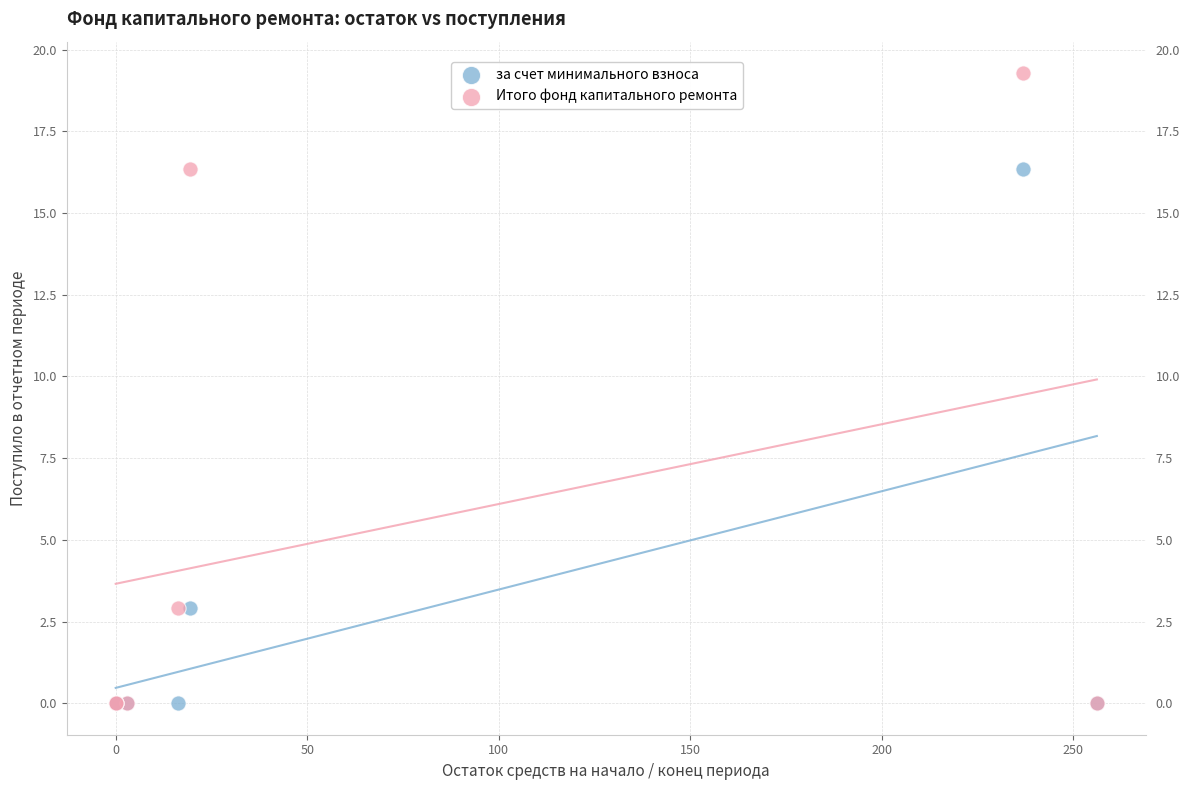

Which series reaches the maximum Y coordinate?

Итого фонд капитального ремонта